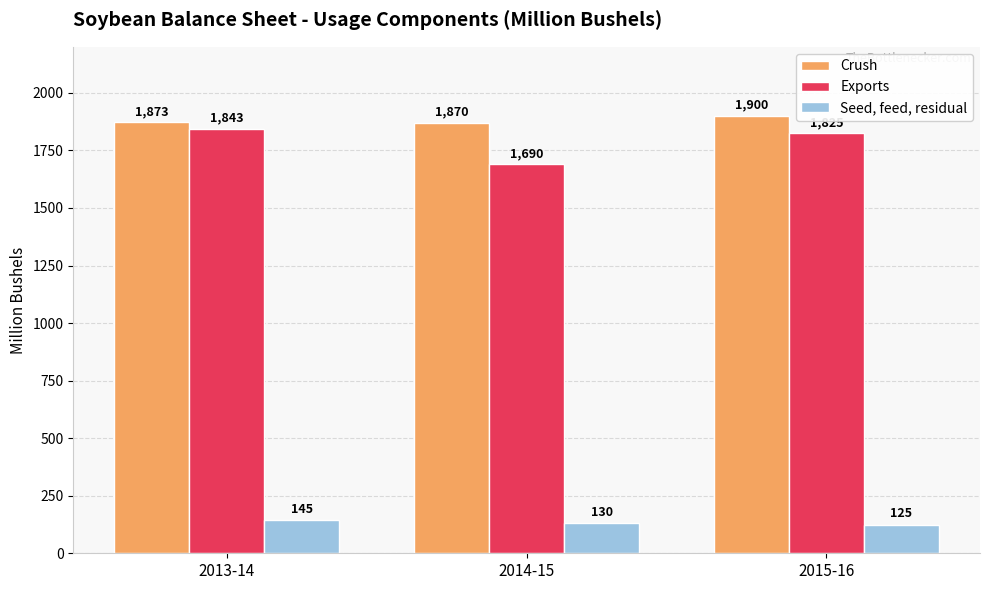

What is the sum of all Seed, feed, residual values?

400